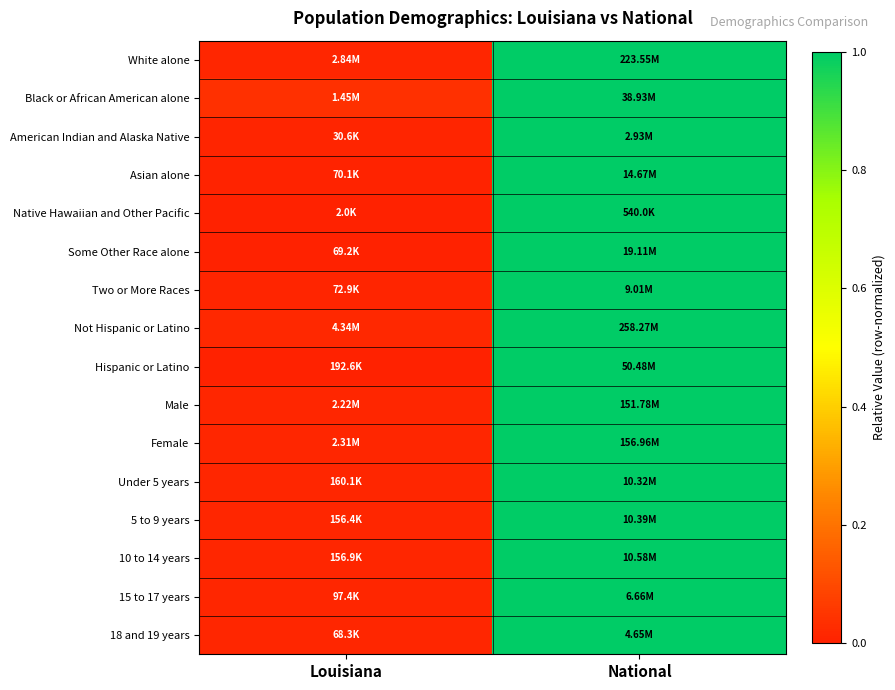

Reading left to right, what are all the values shown in this chart?

White alone: Louisiana=0.0	National=1.0
Black or African American alone: Louisiana=0.0	National=1.0
American Indian and Alaska Native: Louisiana=0.0	National=1.0
Asian alone: Louisiana=0.0	National=1.0
Native Hawaiian and Other Pacific: Louisiana=0.0	National=1.0
Some Other Race alone: Louisiana=0.0	National=1.0
Two or More Races: Louisiana=0.0	National=1.0
Not Hispanic or Latino: Louisiana=0.0	National=1.0
Hispanic or Latino: Louisiana=0.0	National=1.0
Male: Louisiana=0.0	National=1.0
Female: Louisiana=0.0	National=1.0
Under 5 years: Louisiana=0.0	National=1.0
5 to 9 years: Louisiana=0.0	National=1.0
10 to 14 years: Louisiana=0.0	National=1.0
15 to 17 years: Louisiana=0.0	National=1.0
18 and 19 years: Louisiana=0.0	National=1.0